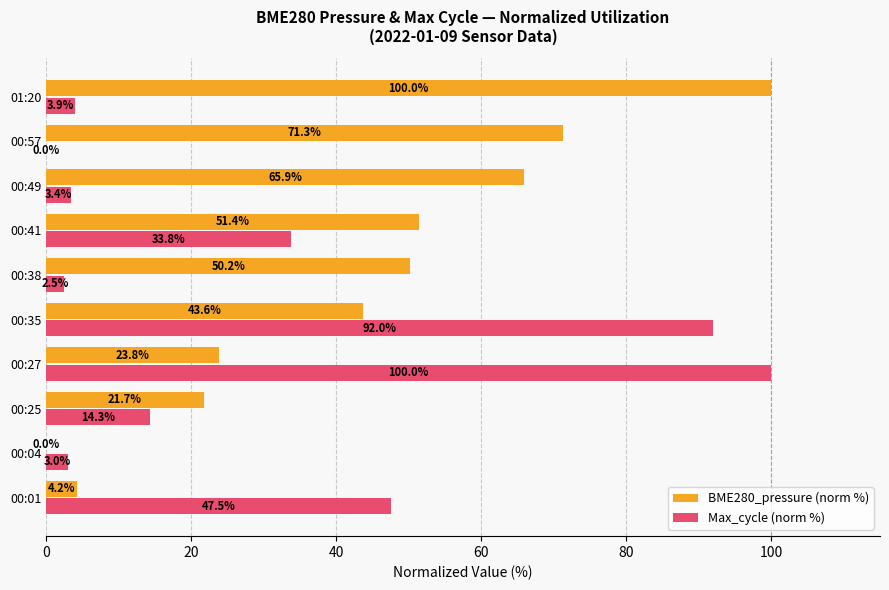

True or false: Max_cycle (norm %) has a value of 100.0 at 00:27.

True